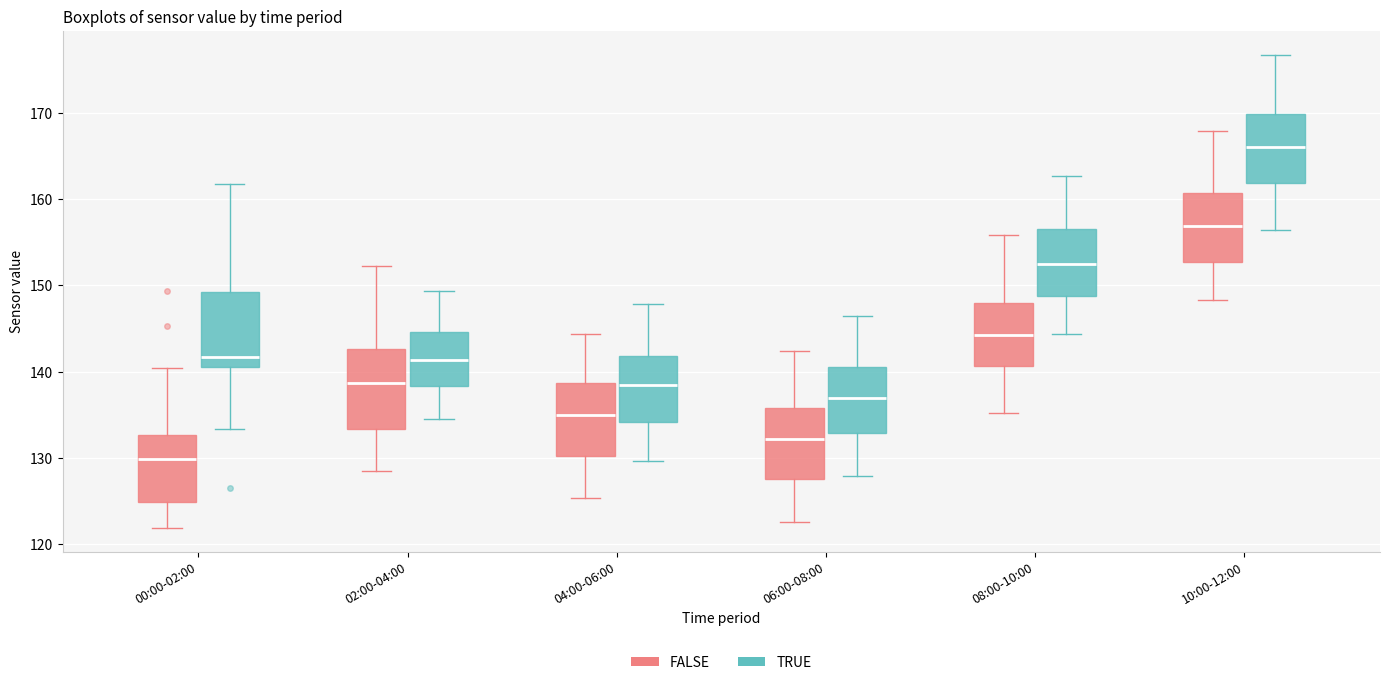

Where is the upper edge of the box for 10:00-12:00 (TRUE) on the y-axis? The values are not printed on the chart, so give them approximately, as read against the axis.

170